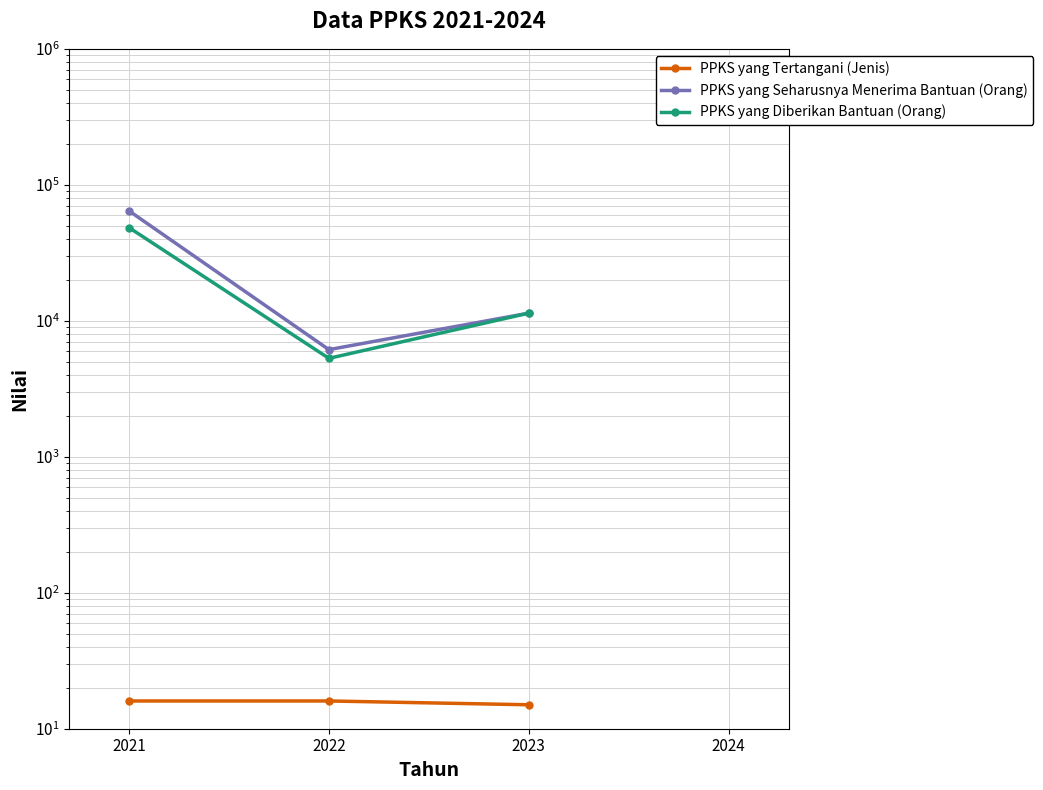

Which series has the largest range (max minus min)?

PPKS yang Seharusnya Menerima Bantuan (Orang)